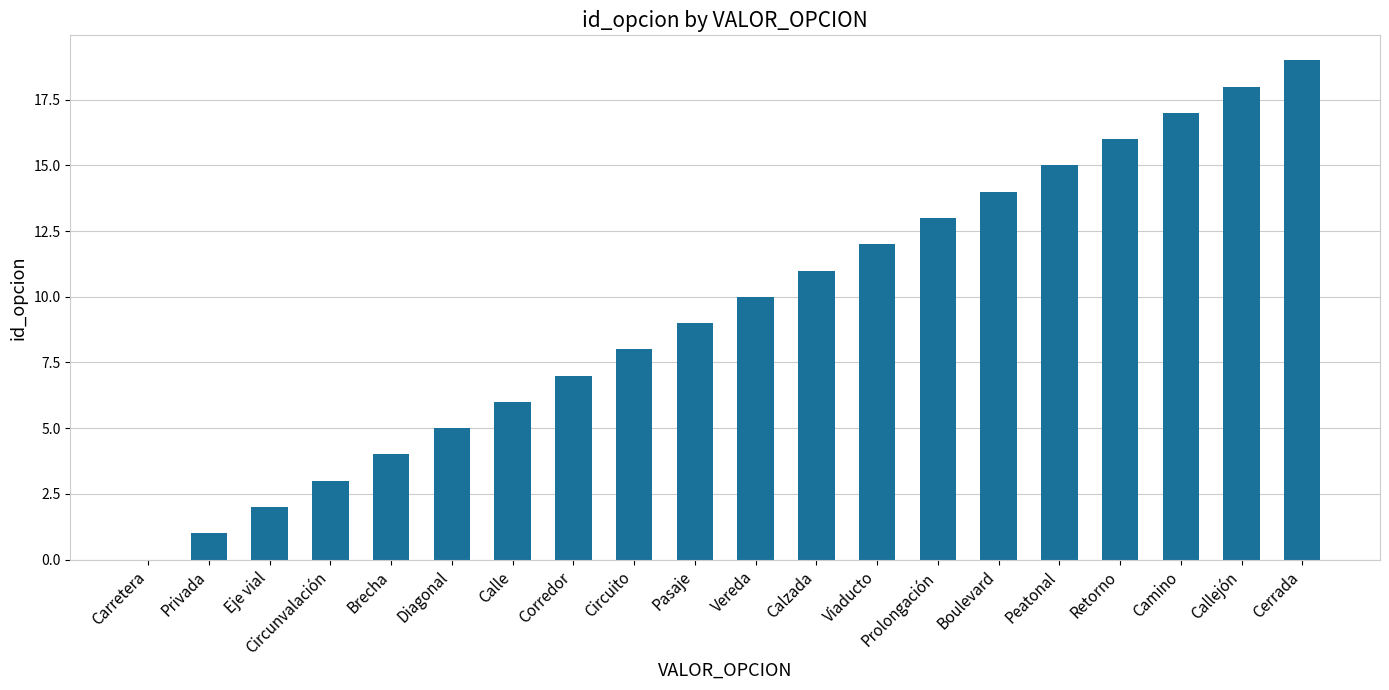

What is the ratio of the value at Cerrada to the value at Boulevard?

1.4